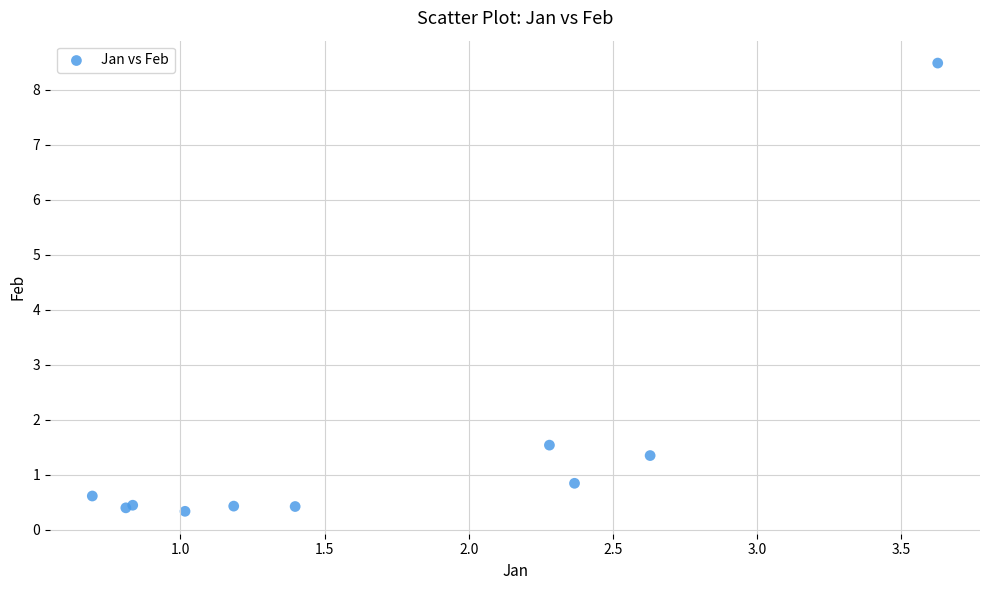

What Y value in the scatter plot is closest to 4?

1.5